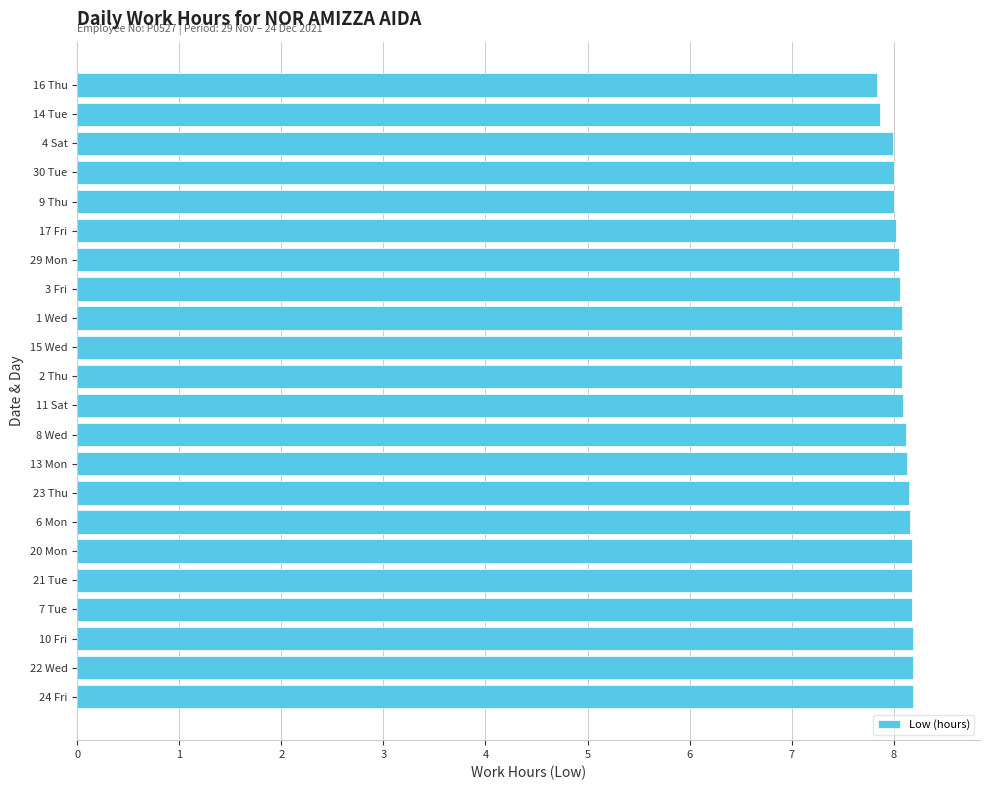

What is the sum of all values?

177.8